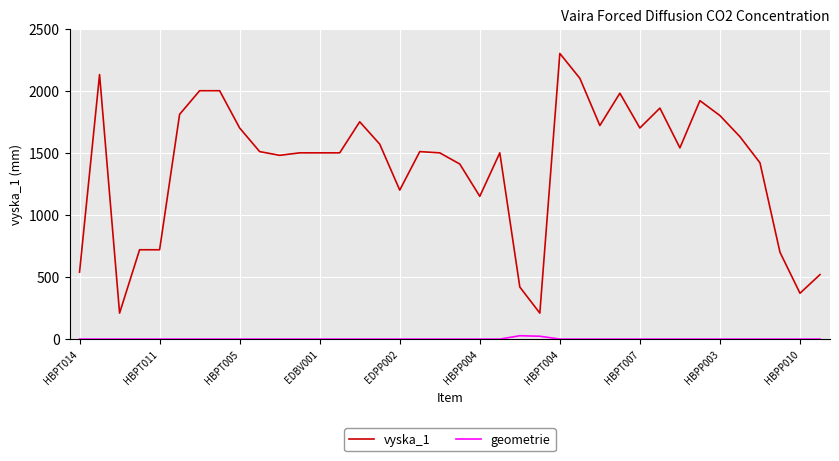

What is the greatest value displayed?

2300